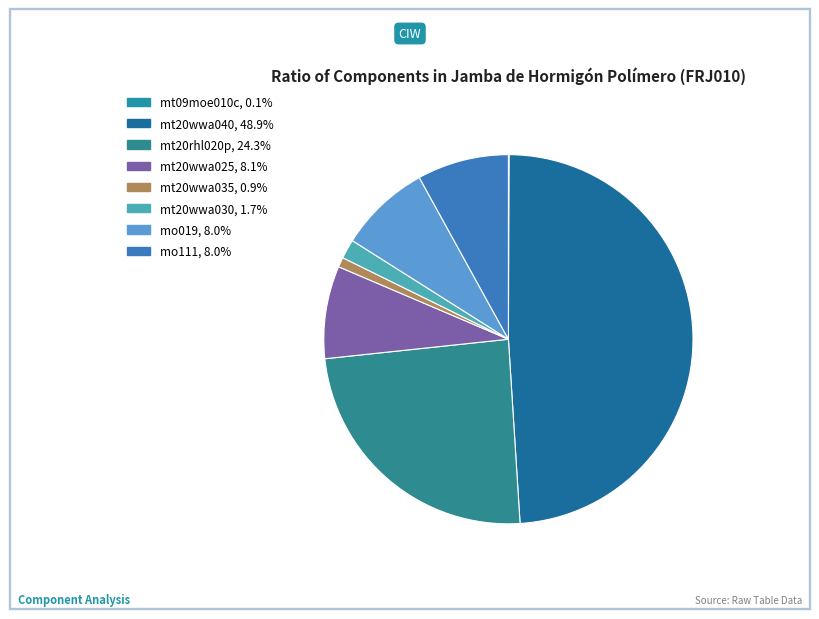

How many segments does this pie chart have?

8